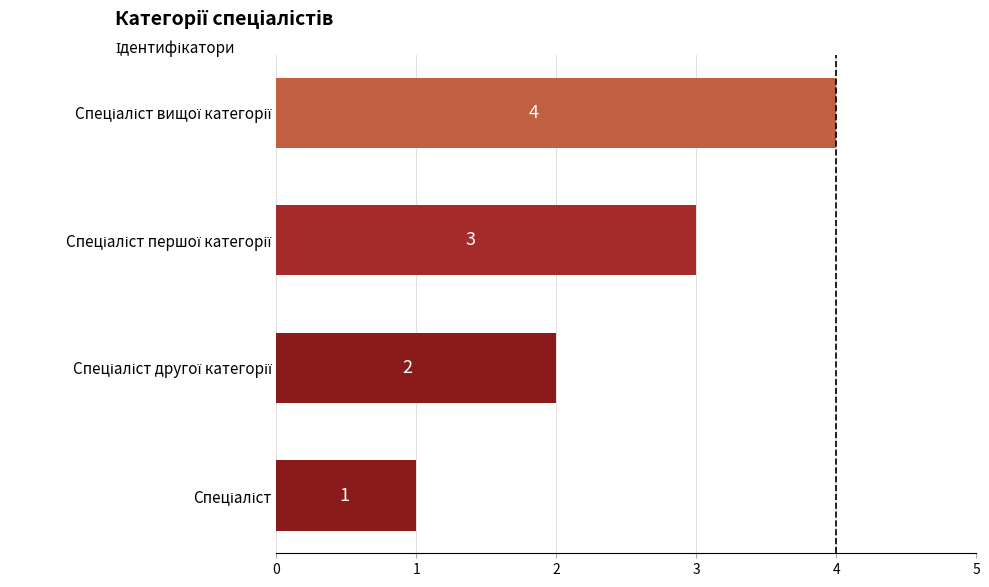

What is the difference between the maximum and minimum values?

3